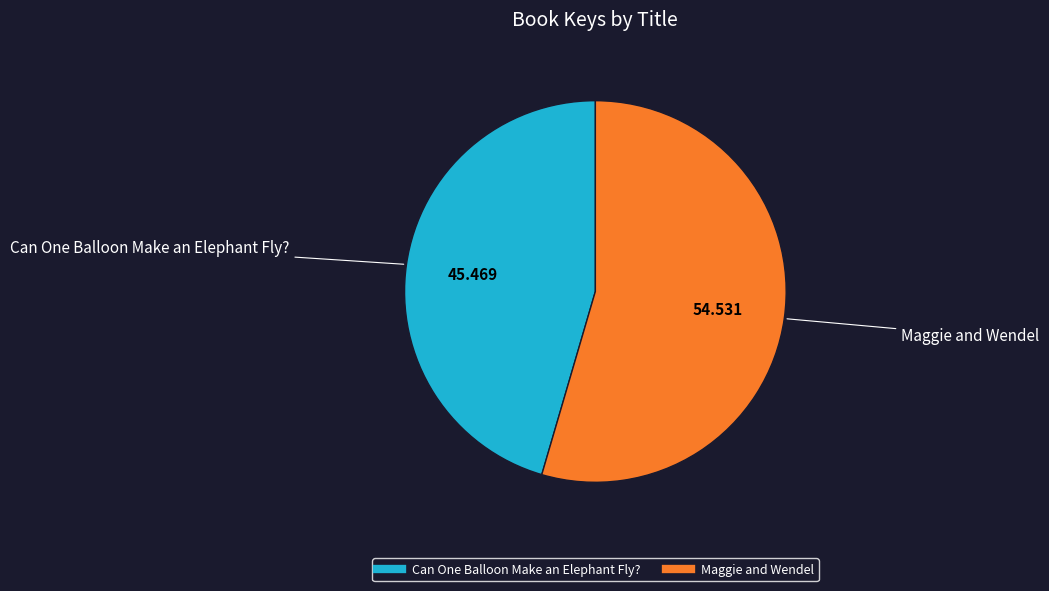

Rank the categories by value from lowest to highest.

Can One Balloon Make an Elephant Fly?, Maggie and Wendel